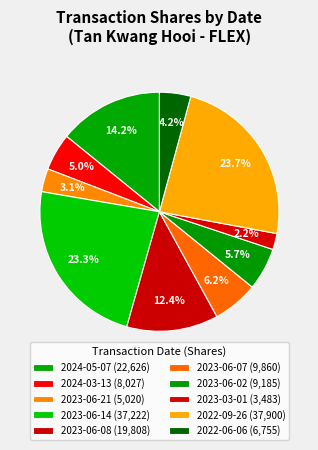

Rank the categories by value from highest to lowest.

2022-09-26, 2023-06-14, 2024-05-07, 2023-06-08, 2023-06-07, 2023-06-02, 2024-03-13, 2022-06-06, 2023-06-21, 2023-03-01